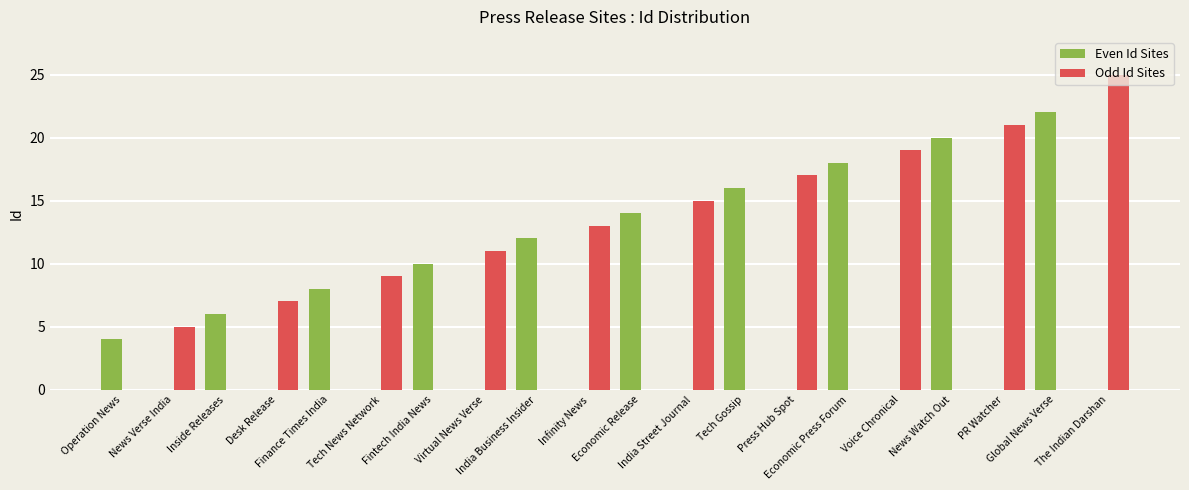

What is the sum of all Even Id Sites values?

130